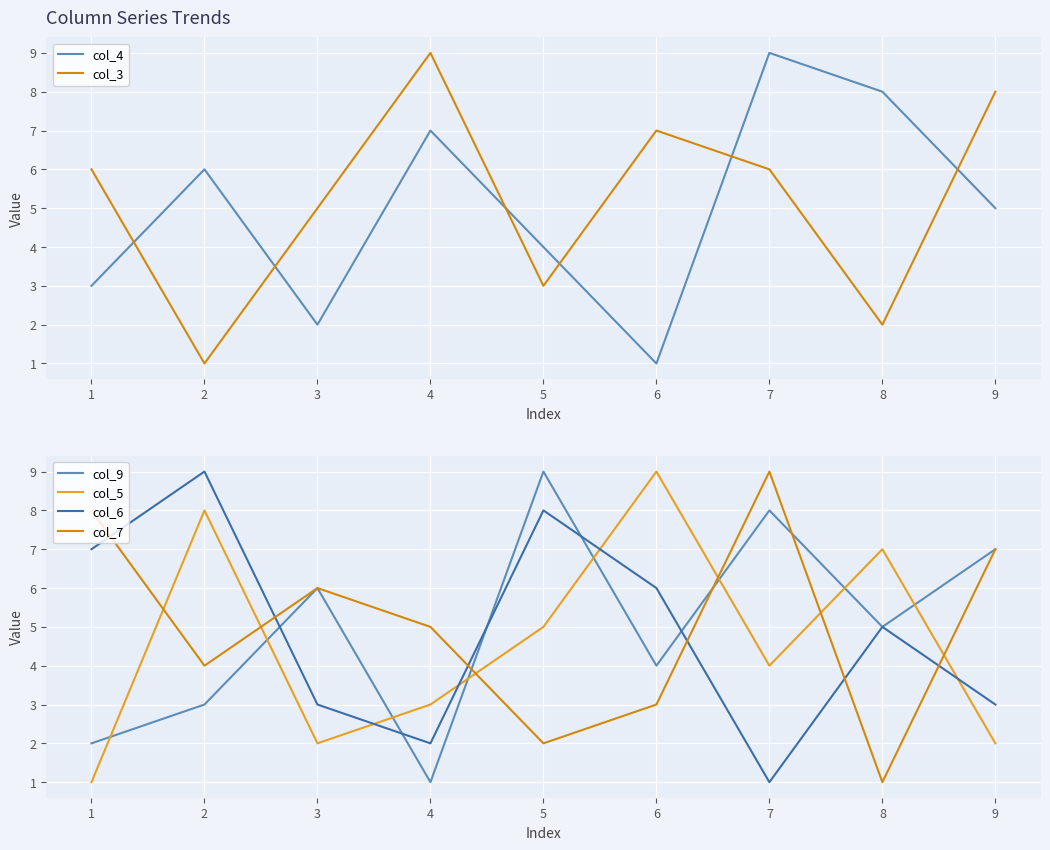

Where does the col_5 series first go above 4?

2